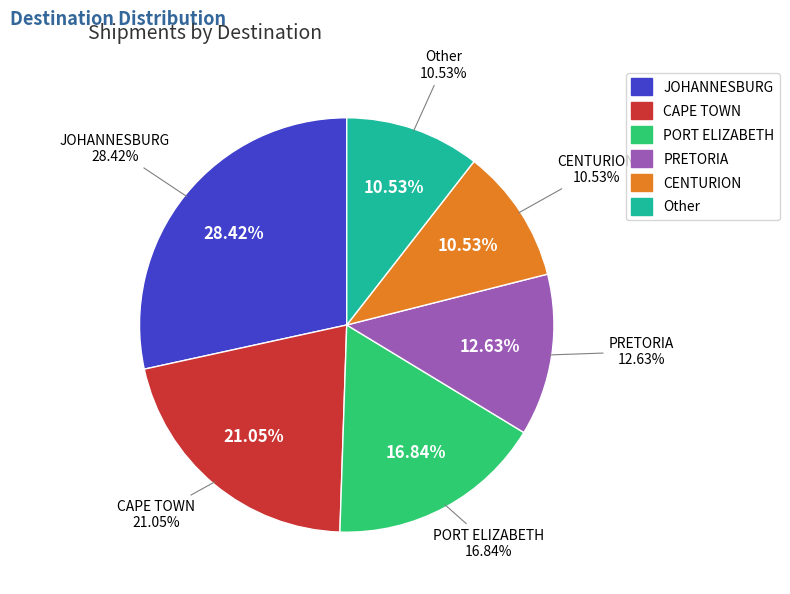

Which slice is the smallest?

CENTURION